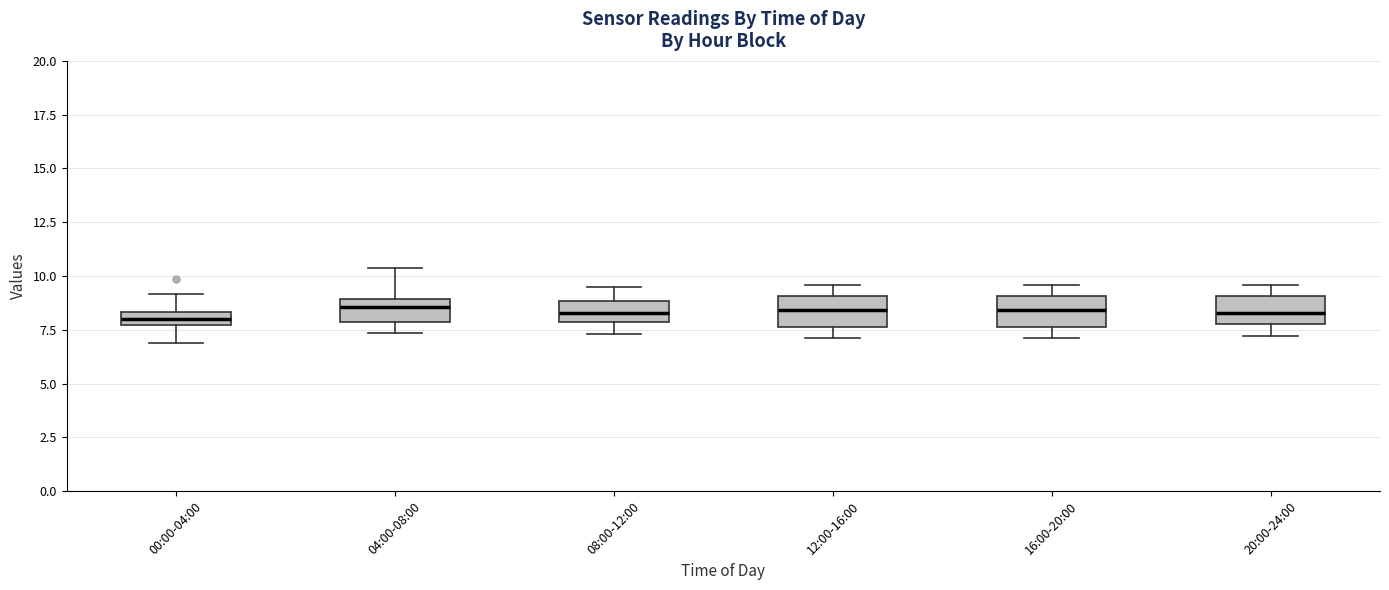

Where is the upper edge of the box for 08:00-12:00 on the y-axis? The values are not printed on the chart, so give them approximately, as read against the axis.

9.0